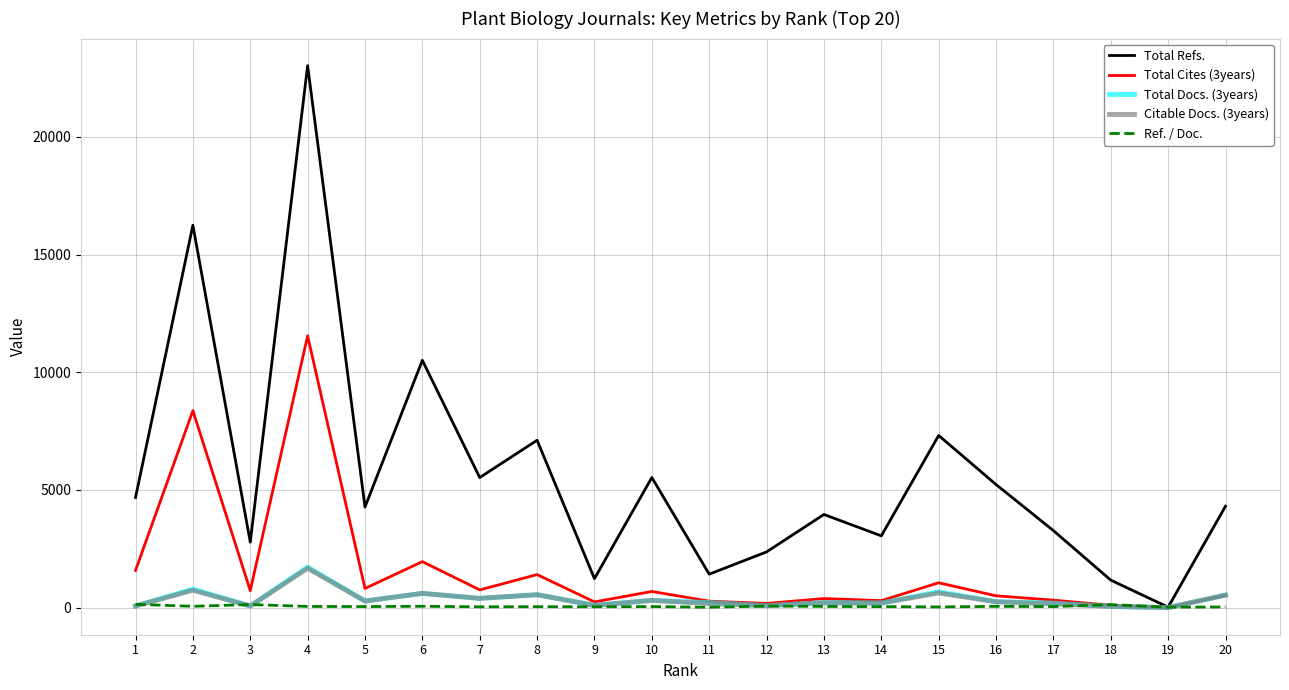

At which category is the sum across all series the highest?

4